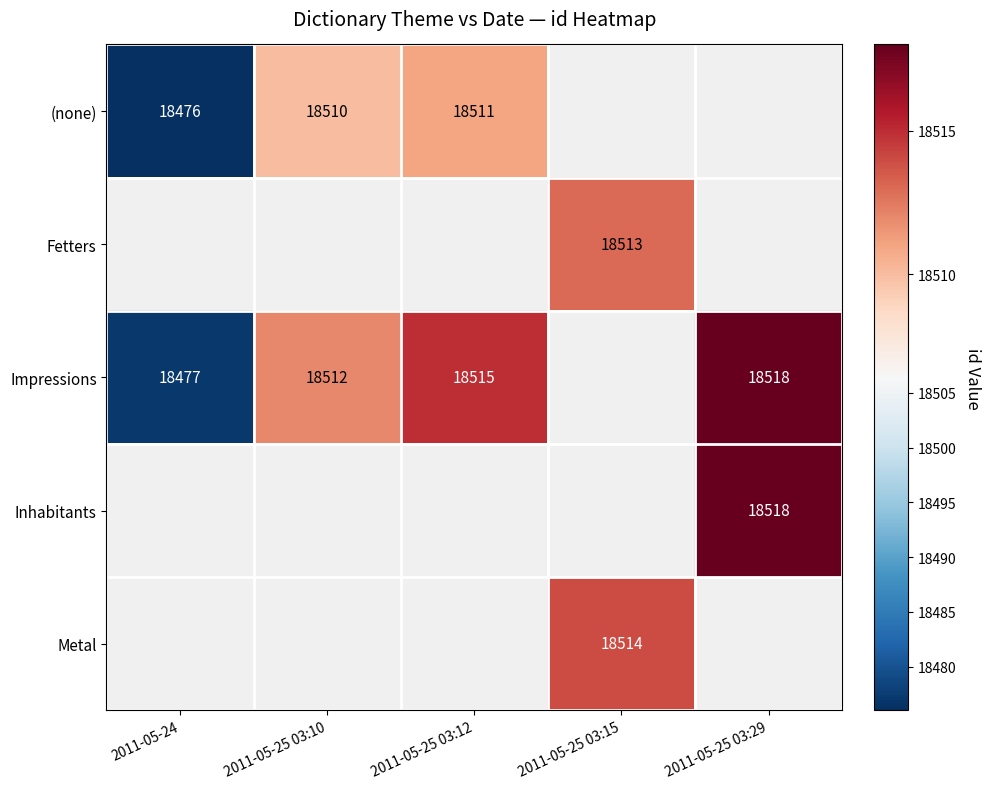

Is it true that Impressions equals 18515 at 2011-05-25 03:12?

True